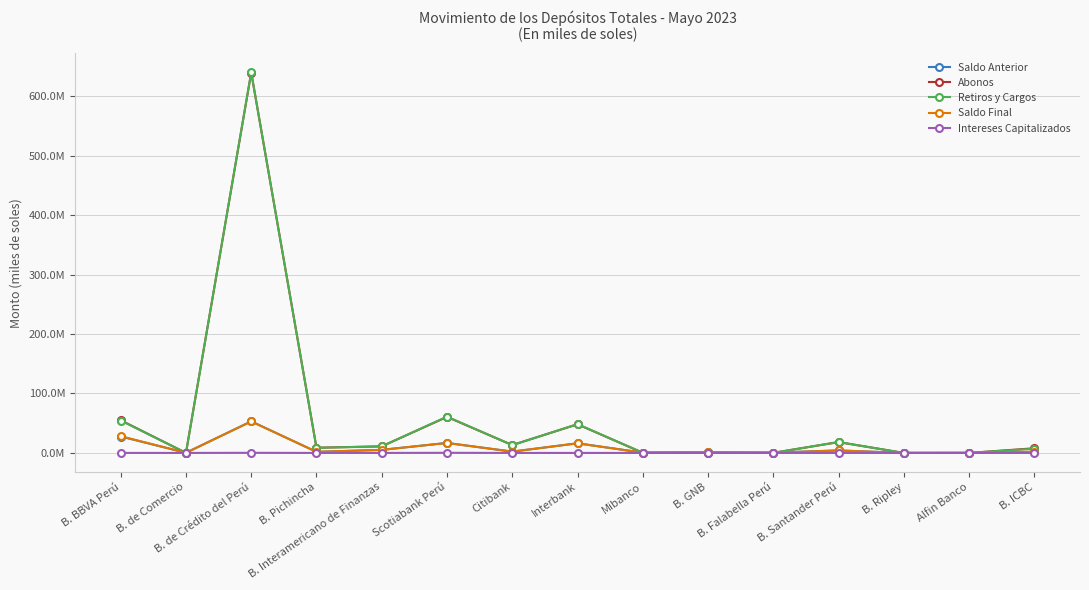

Which series has the widest spread of values?

Retiros y Cargos